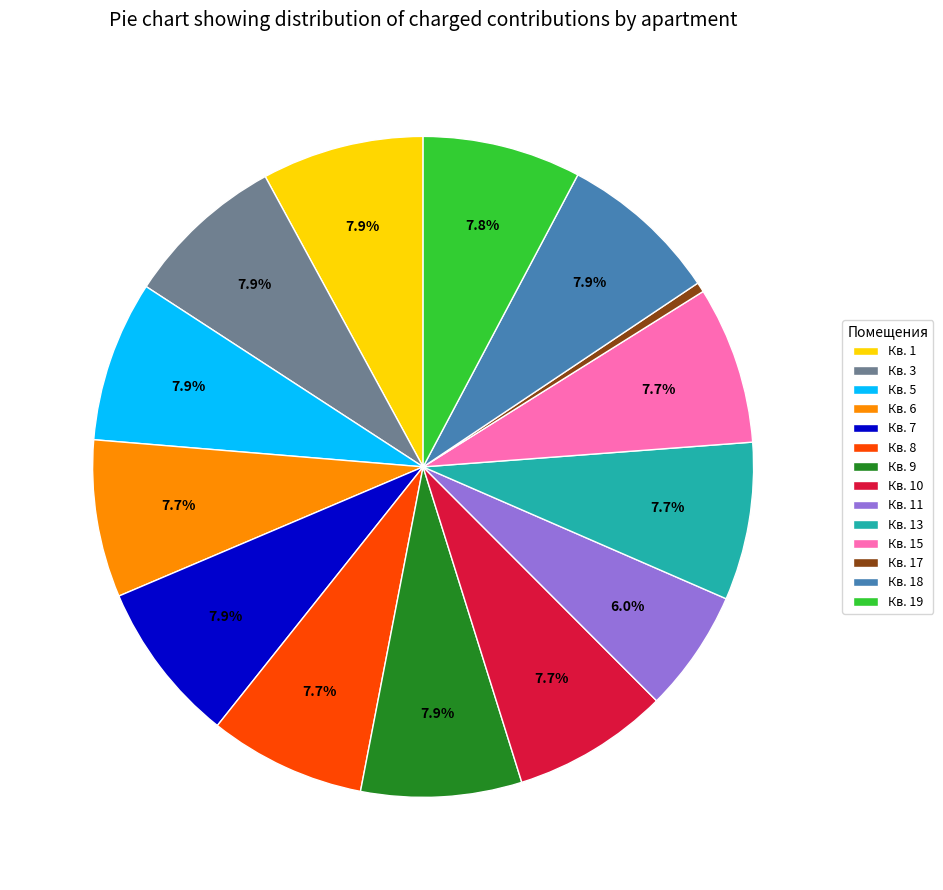

Which slice is the smallest?

Кв. 17